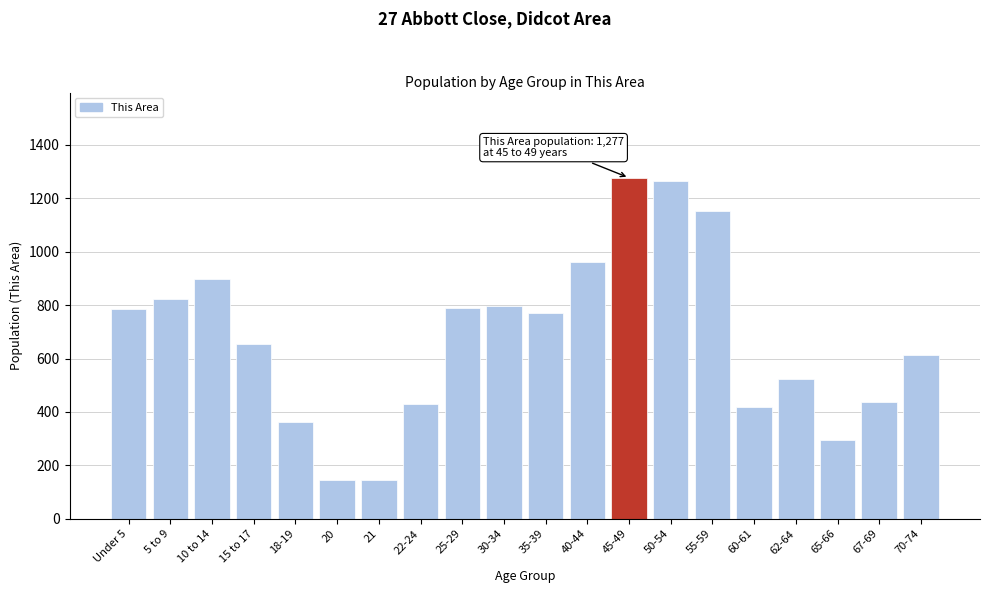

What is the sum of the values at 20 and 25-29?

936